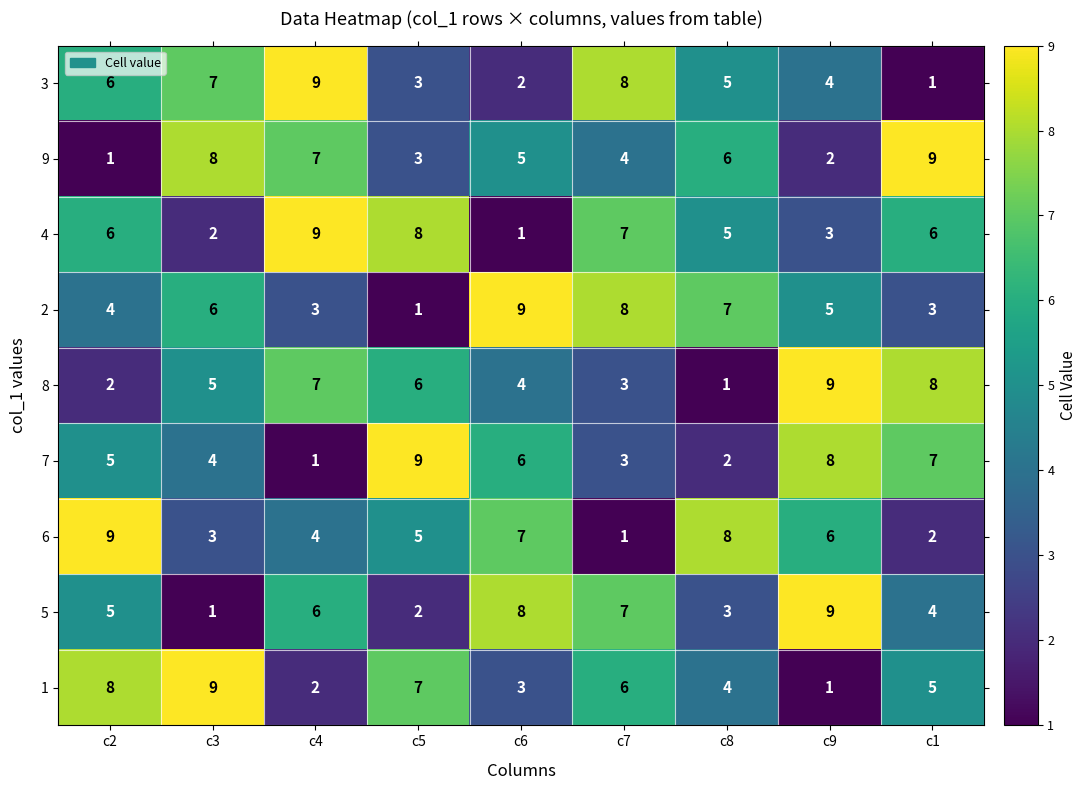

At how many categories does at least one series exceed 3?

9